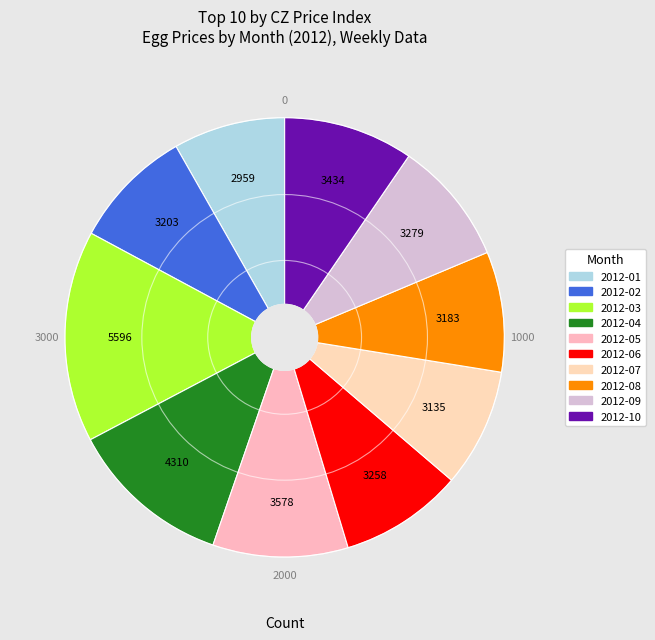

Rank the categories by value from highest to lowest.

2012-03, 2012-04, 2012-05, 2012-10, 2012-09, 2012-06, 2012-02, 2012-08, 2012-07, 2012-01